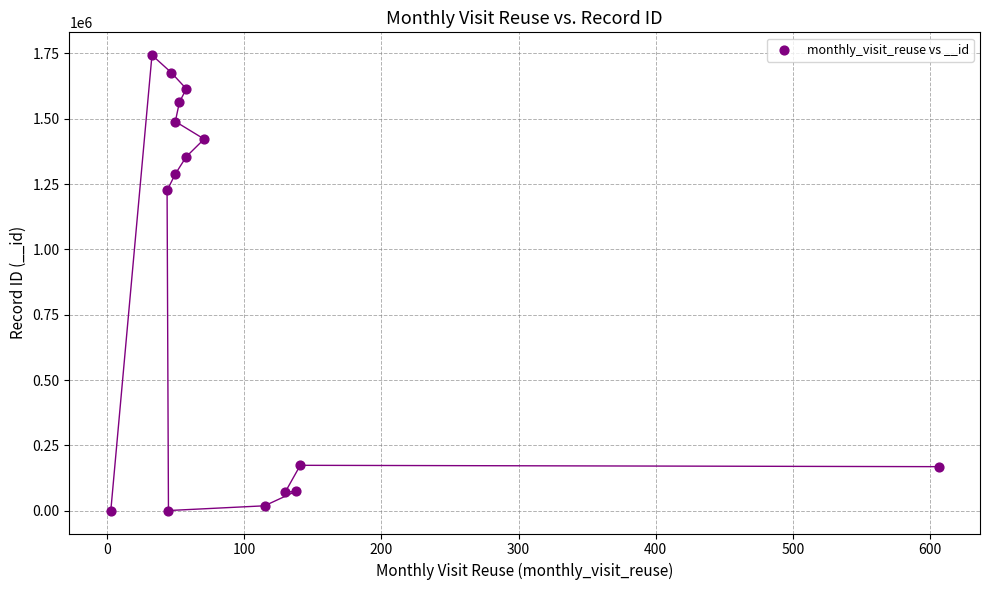

What Y value in the scatter plot is closest to 871748?

1225759